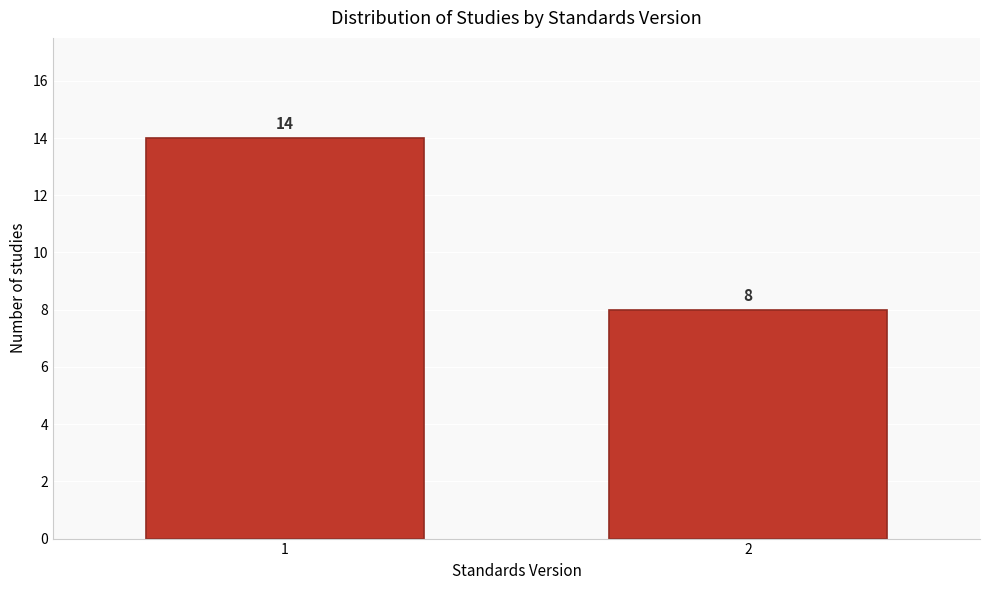

Reading left to right, list all the values displayed in this chart.

1=14	2=8